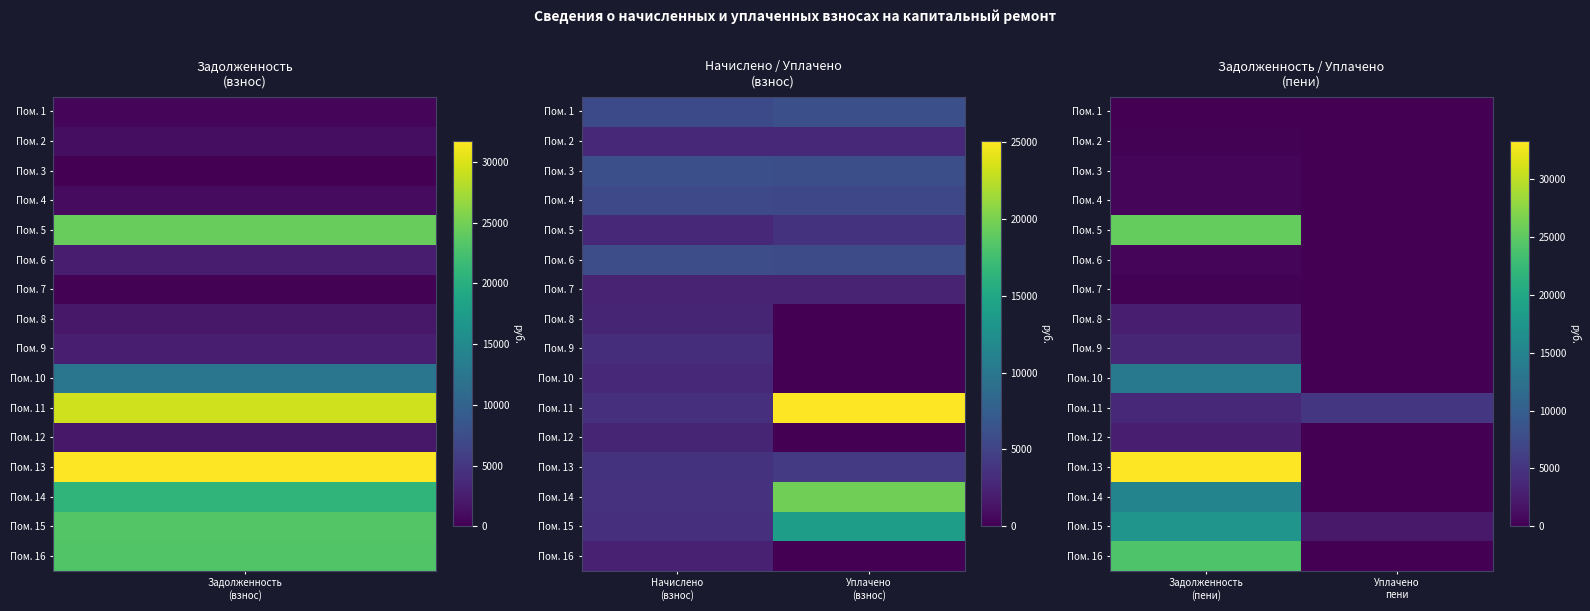

The value of Пом. 6 at Задолженность (пени) is 762.2. True or false?

False